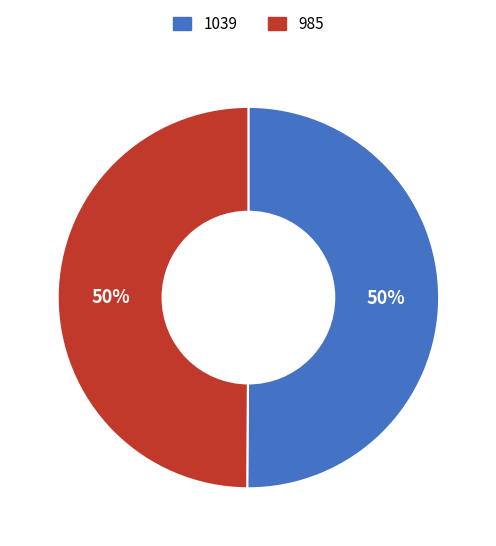

Approximately how many times larger is the value at 985 compared to 1039?

1.0